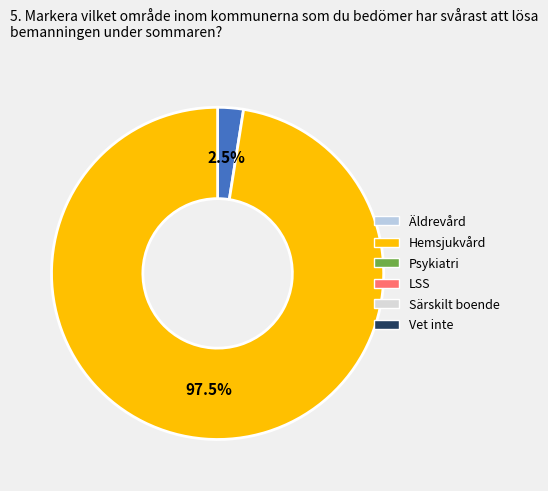

Count the number of slices in the pie.

2